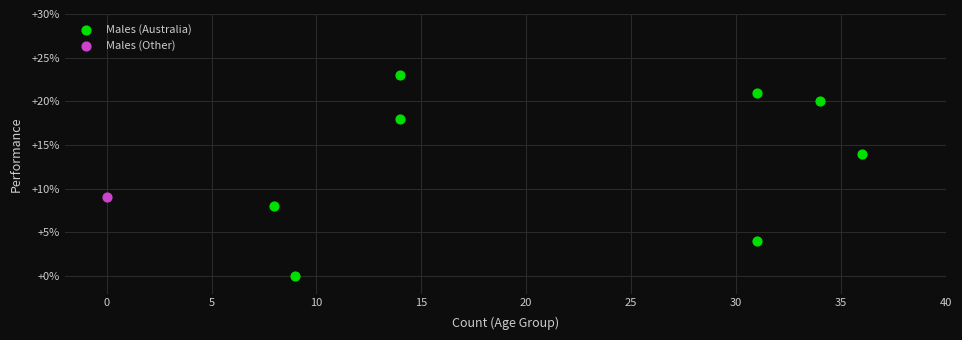

What are all the series names shown in the legend?

Males (Australia), Males (Other)